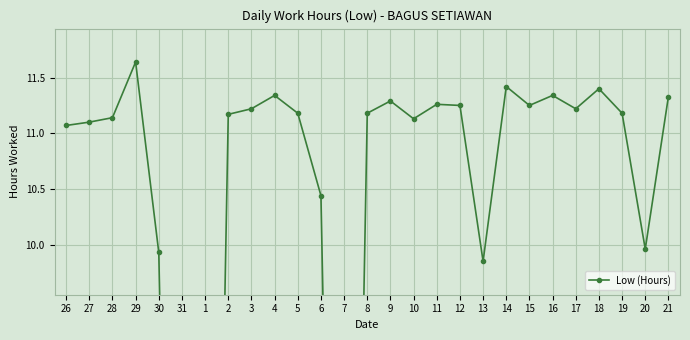

Rank the categories by value from highest to lowest.

29, 14, 18, 4, 16, 21, 9, 11, 12, 15, 3, 17, 5, 8, 19, 2, 28, 10, 27, 26, 6, 20, 30, 13, 31, 1, 7